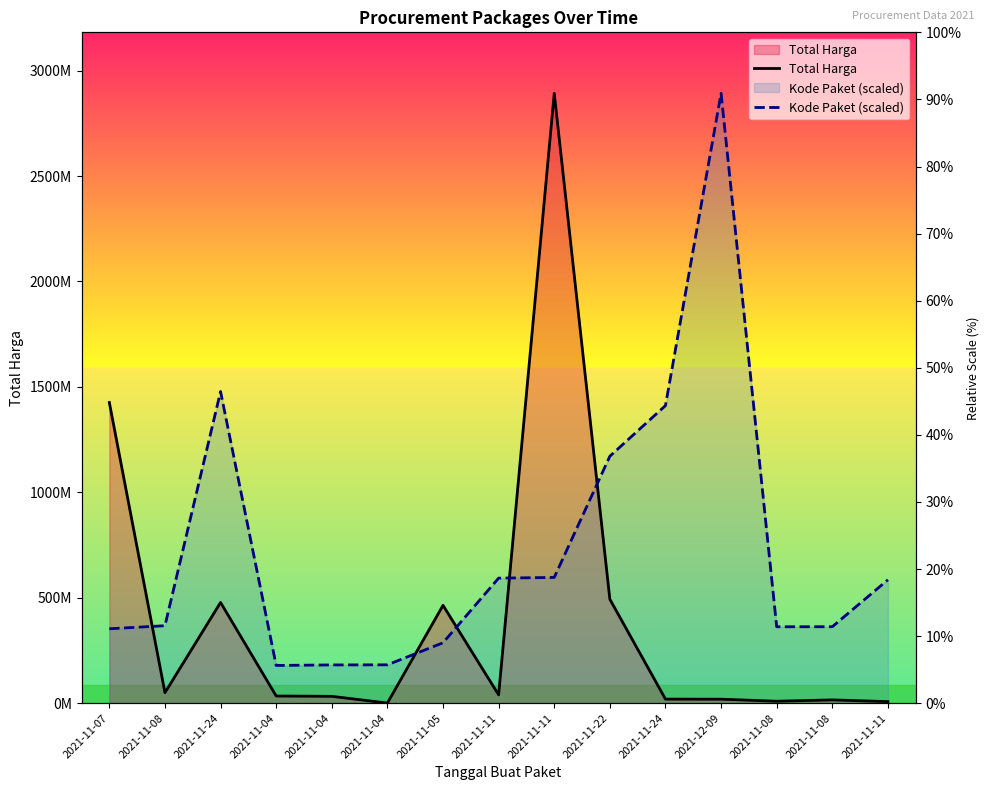

Which series has the largest total across all categories?

Kode Paket (scaled)